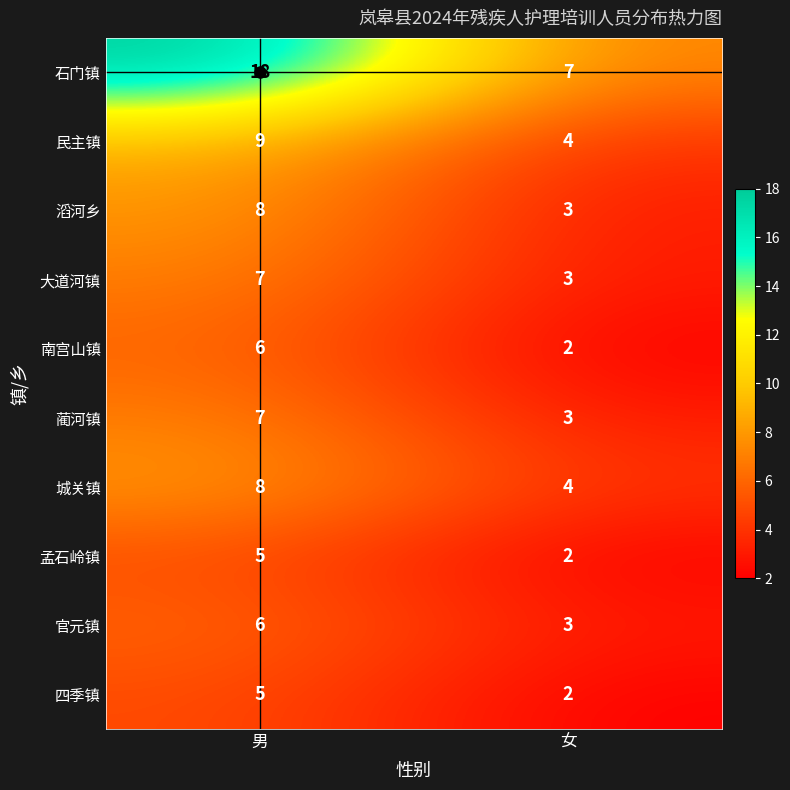

The 大道河镇 series shows 4 at 男. True or false?

False